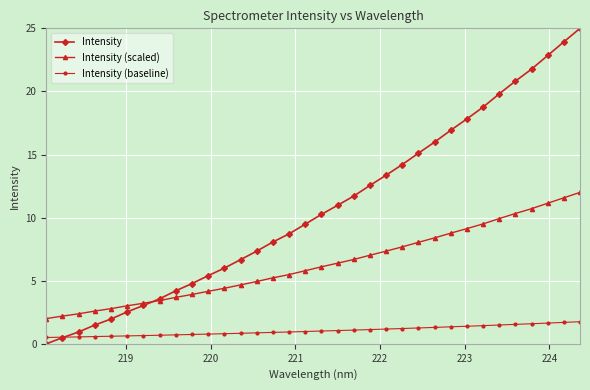

Which series has the widest spread of values?

Intensity